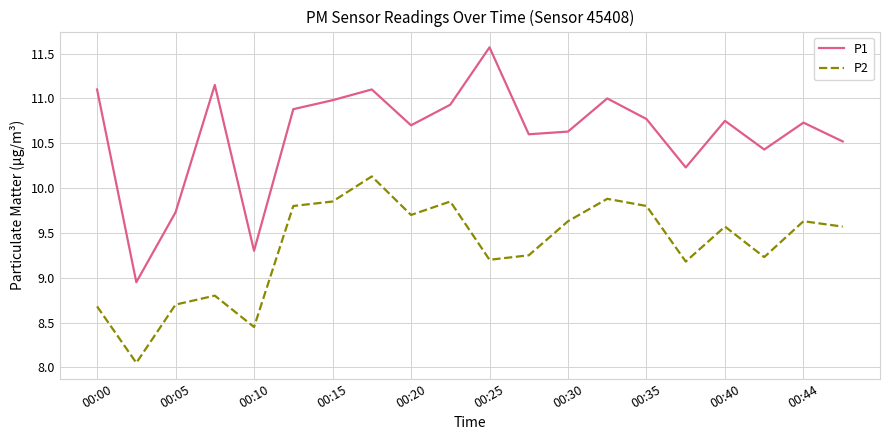

Rank the series by their maximum value, from highest to lowest.

P1, P2